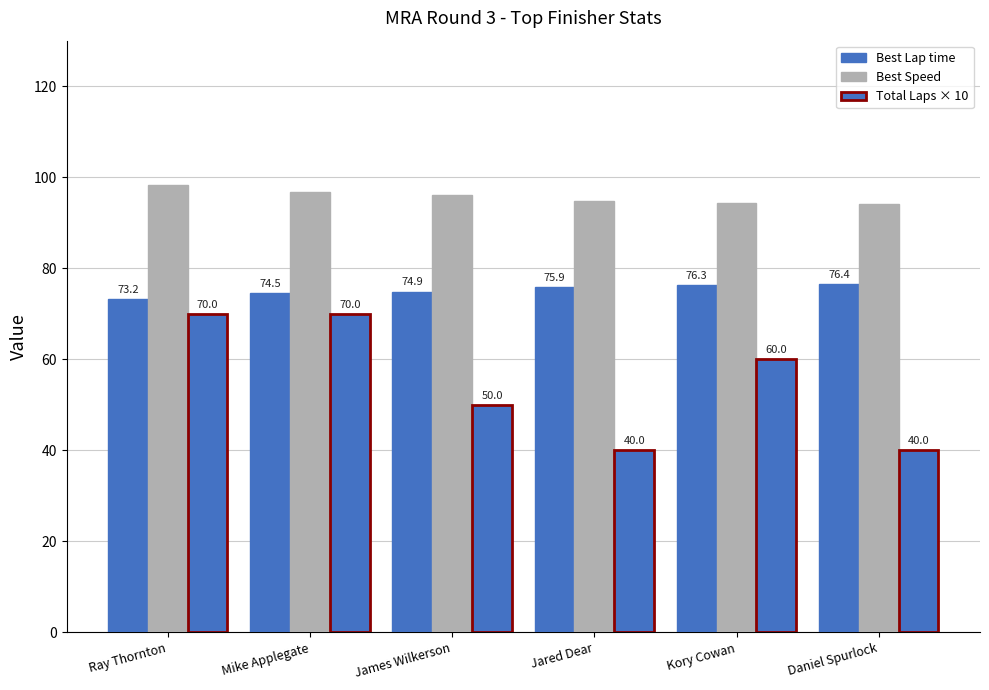

What is the value of the Total Laps × 10 bar at the 5th from the left?

60.0